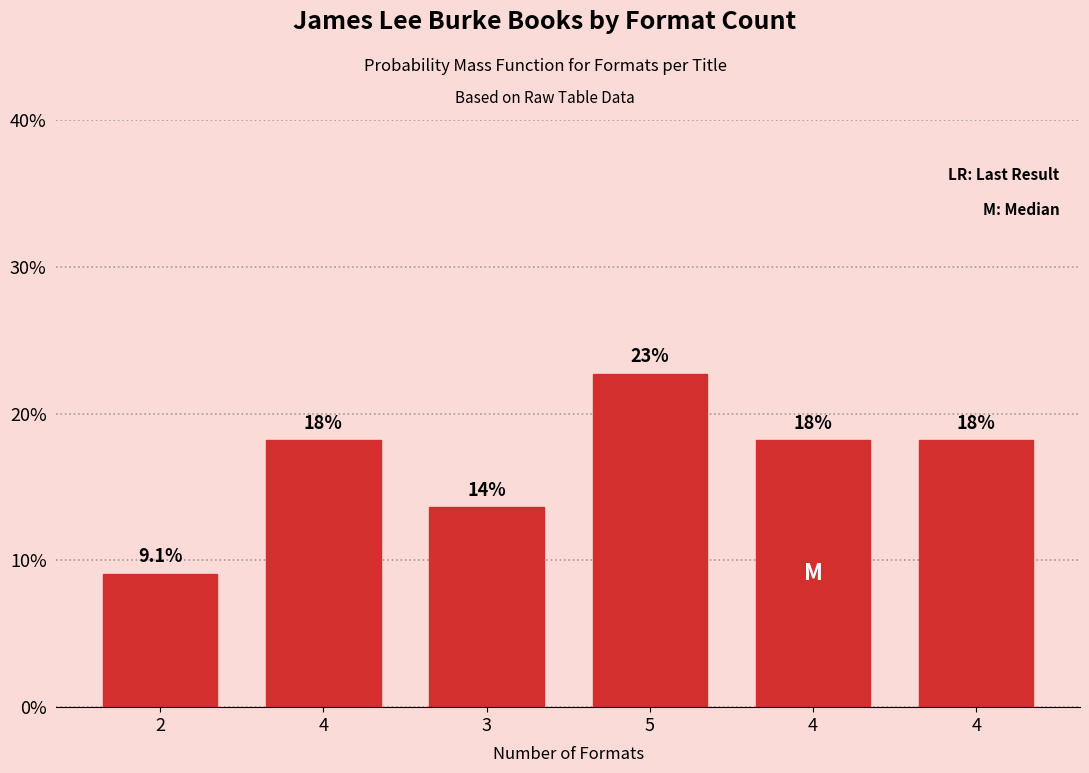

How many bars are there in total?

6